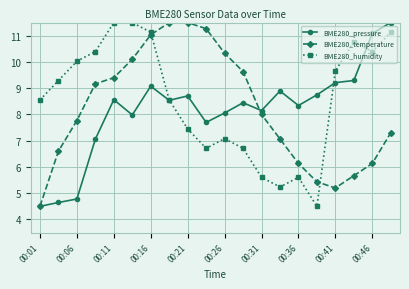

How many times do BME280_pressure and BME280_humidity cross each other?

3